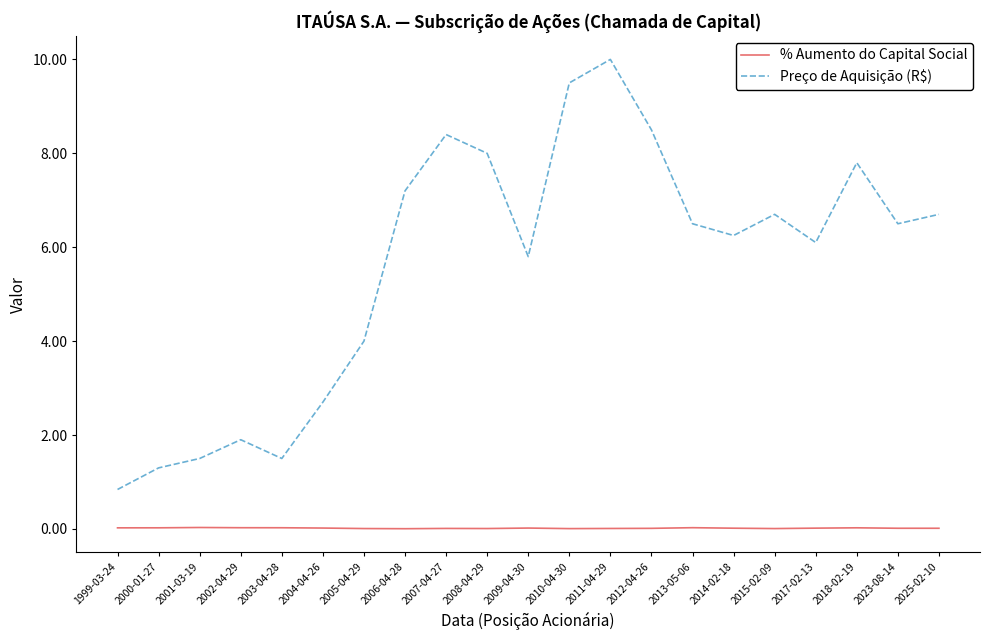

At which label does Preço de Aquisição (R$) reach its minimum?

1999-03-24